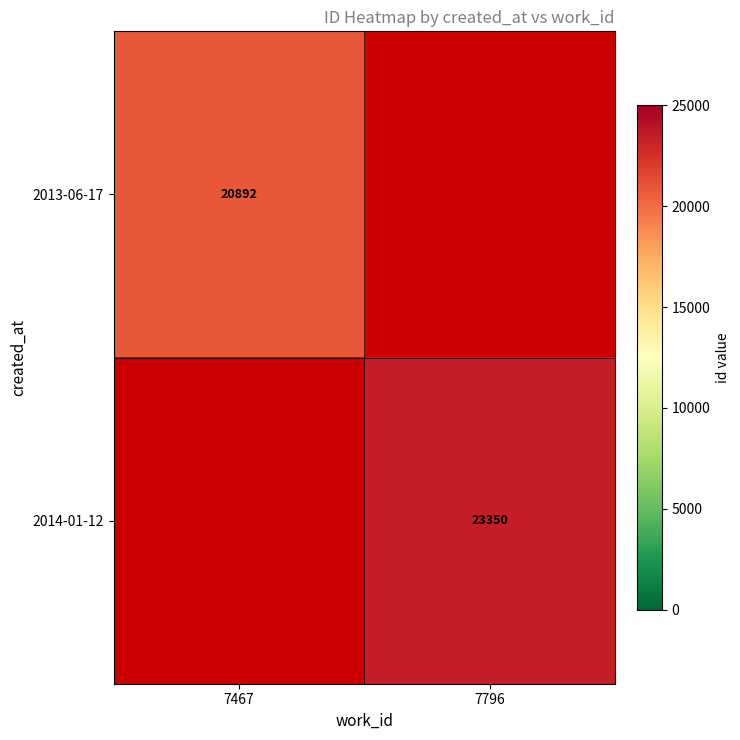

Is it true that 2014-01-12 equals 23350 at 7796?

True